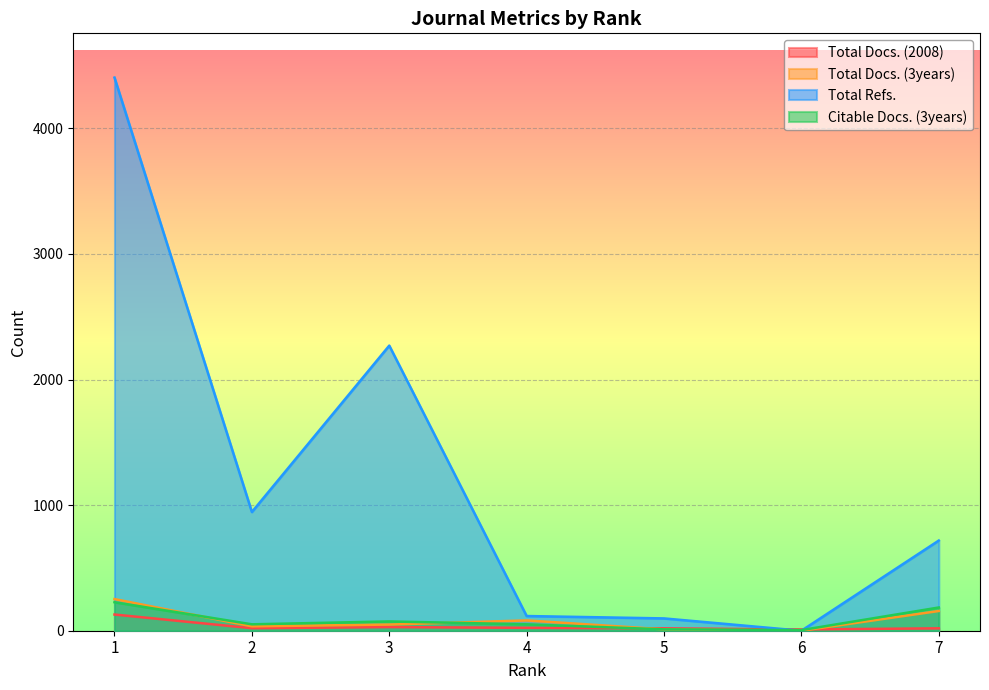

What is the sum of the Total Docs. (2008) values at 5 and 2?

39